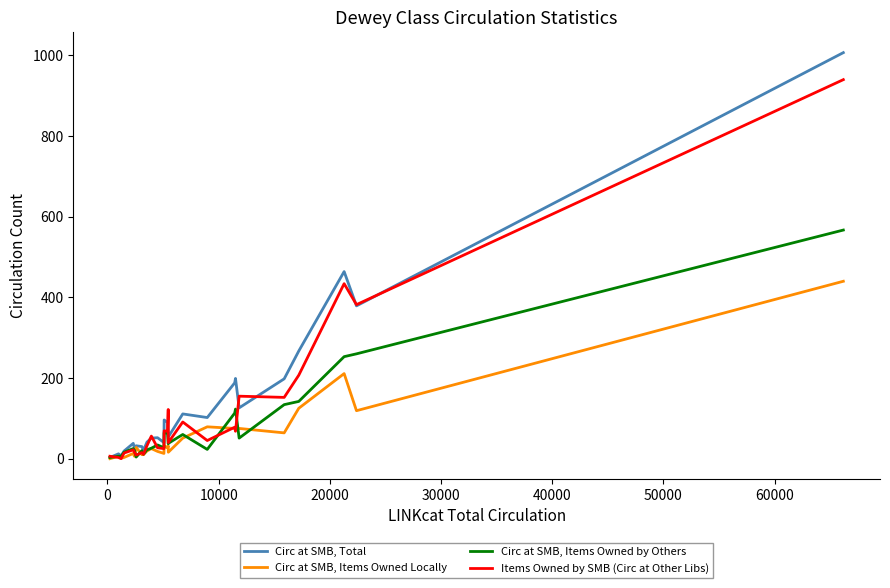

True or false: Items Owned by SMB (Circ at Other Libs) and Circ at SMB, Items Owned by Others intersect in this chart.

True